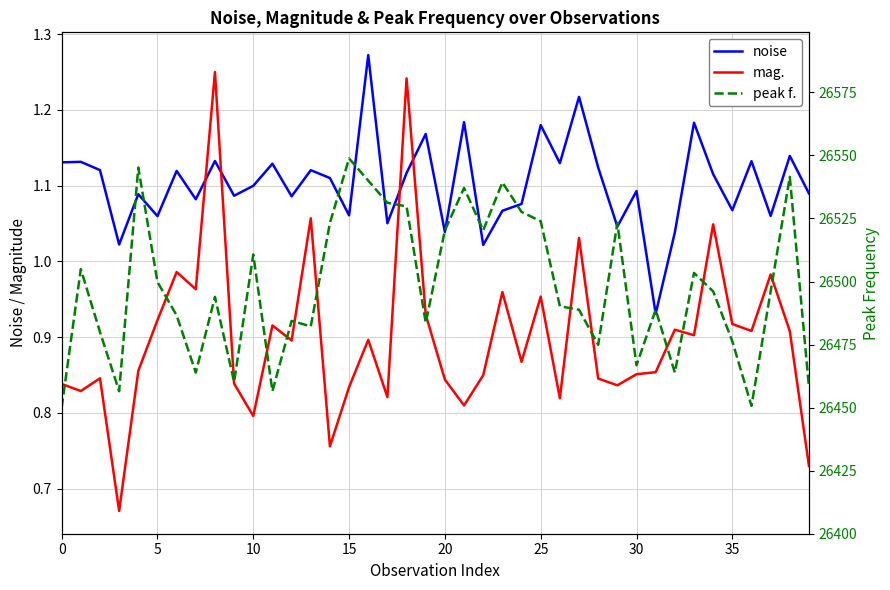

How many lines are shown in the chart?

3